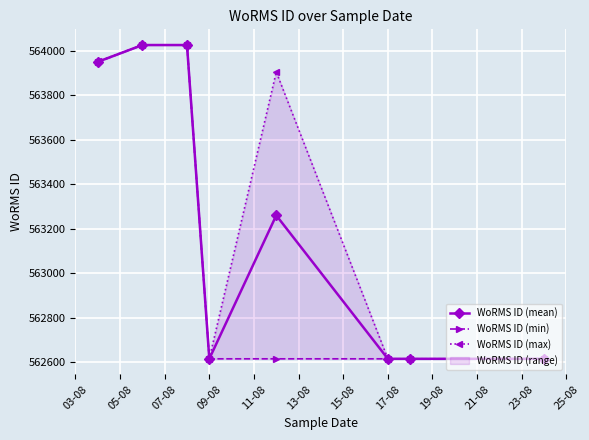

What is the minimum value for WoRMS ID (mean)?

562615.0